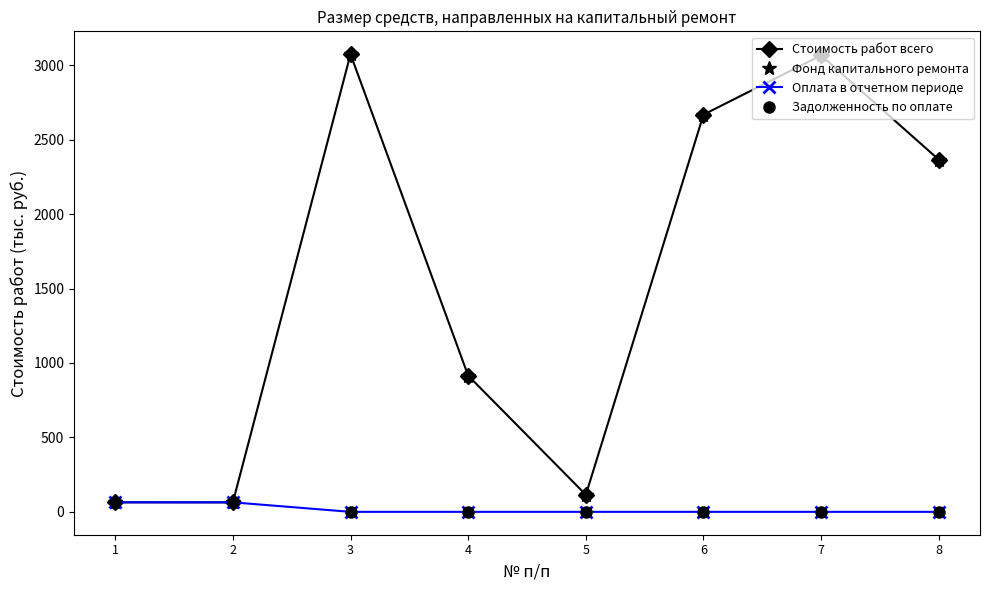

At 7, list the series in order from smallest to largest.

Оплата в отчетном периоде, Задолженность по оплате, Стоимость работ всего, Фонд капитального ремонта